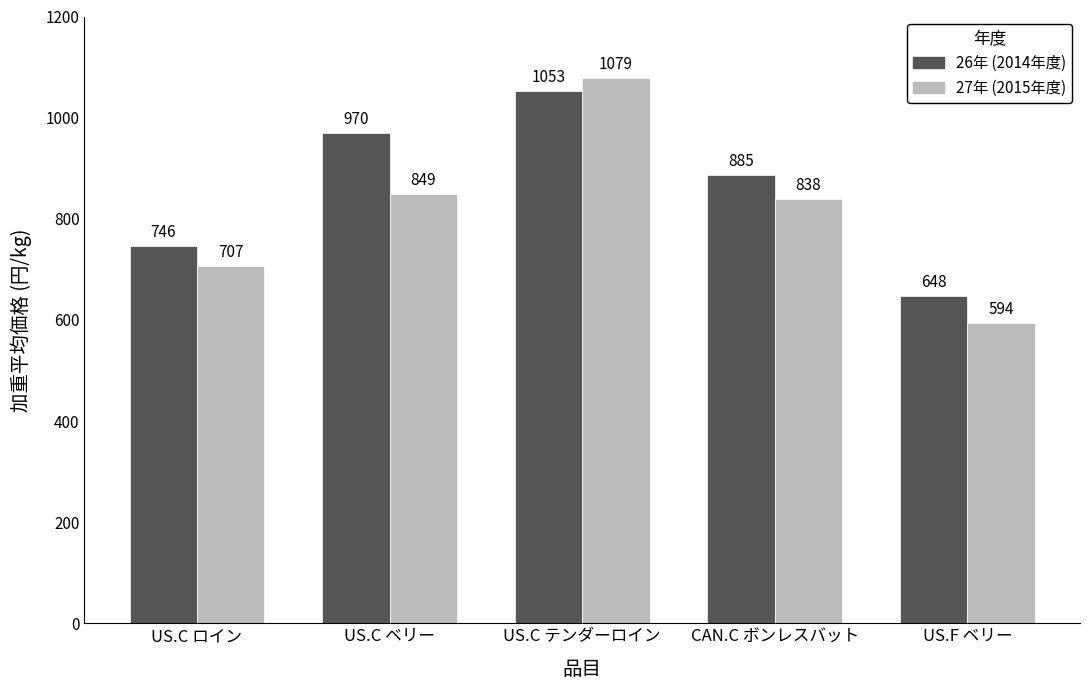

What is the difference between the highest and lowest values at CAN.C ボンレスバット?

46.8